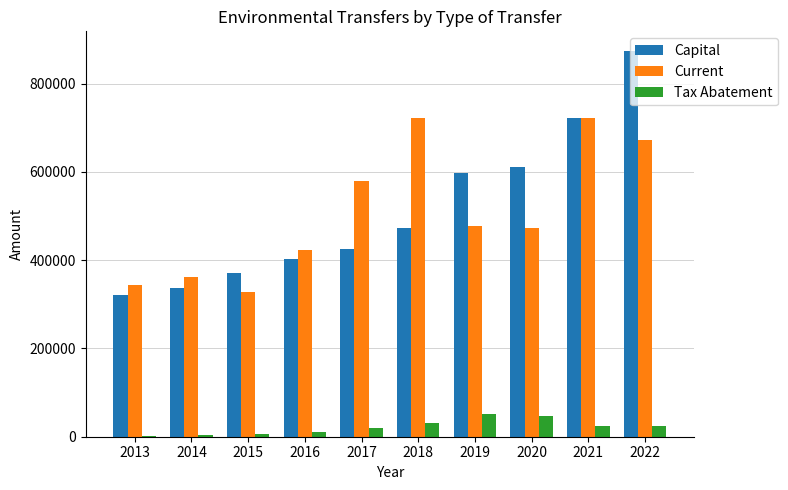

Which category has the highest value across all series?

2022